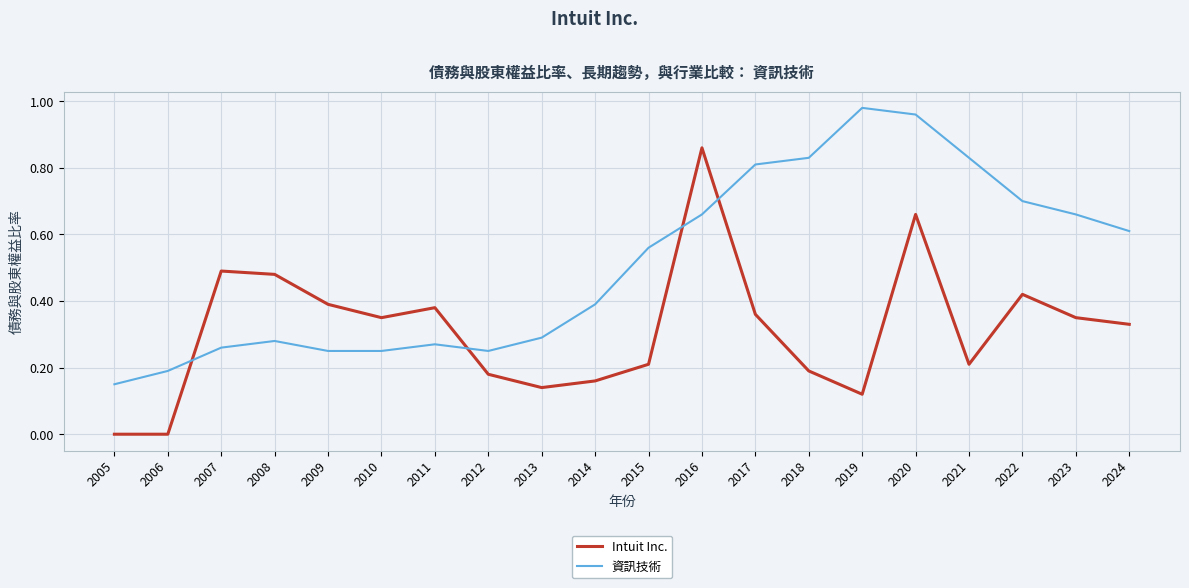

Which series changed the most between 2006 and 2011?

Intuit Inc.